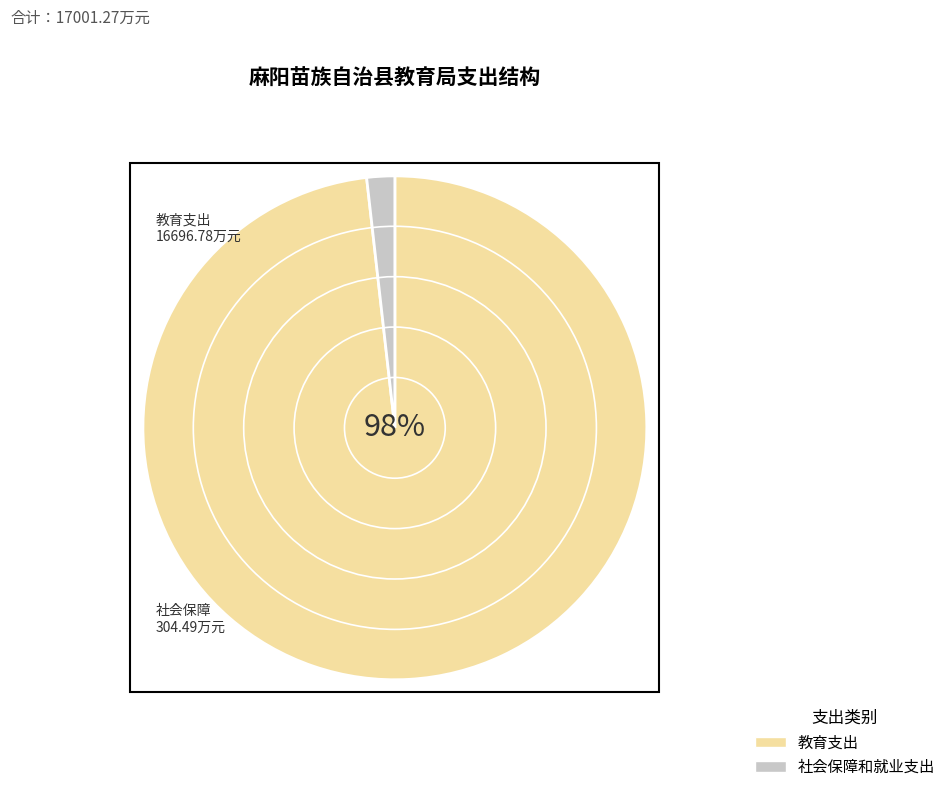

Which category has the smallest portion of the pie?

社会保障和就业支出